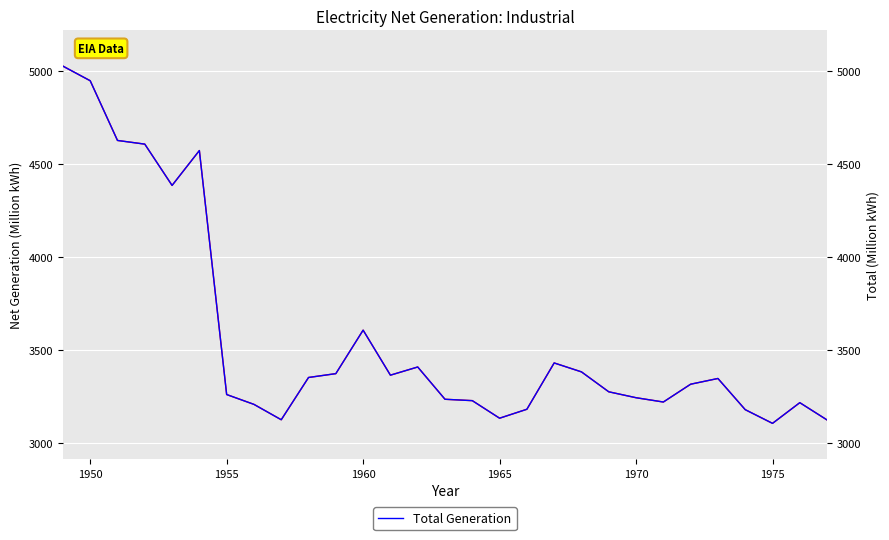

The Total Generation series shows 3106.0 at 1975. True or false?

True